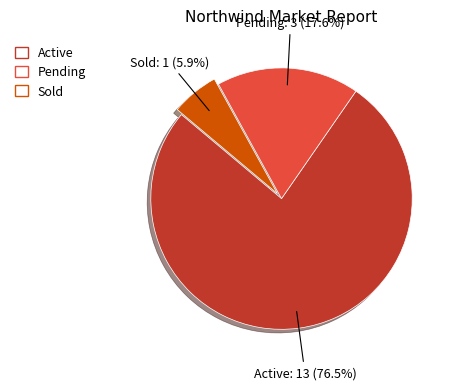

Does any single category account for the majority?

Yes